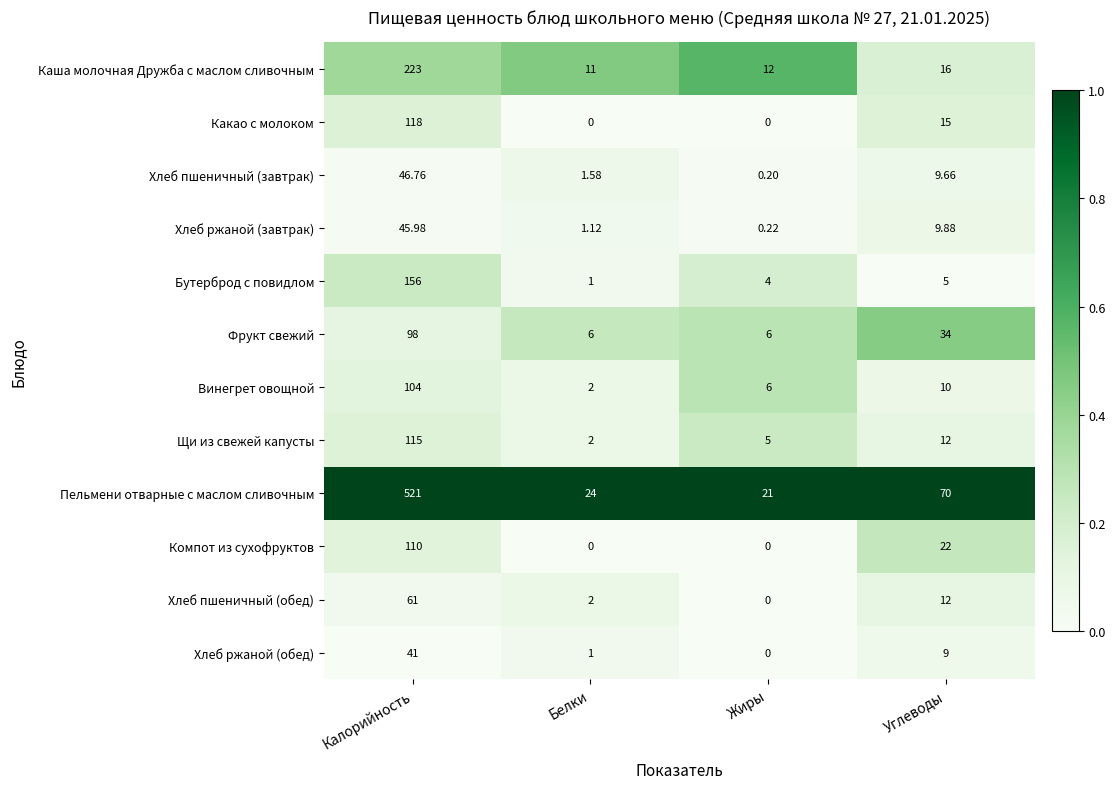

List the series in order of their peak value, highest first.

Пельмени отварные с маслом сливочным, Каша молочная Дружба с маслом сливочным, Бутерброд с повидлом, Какао с молоком, Щи из свежей капусты, Компот из сухофруктов, Винегрет овощной, Фрукт свежий, Хлеб пшеничный (обед), Хлеб пшеничный (завтрак), Хлеб ржаной (завтрак), Хлеб ржаной (обед)